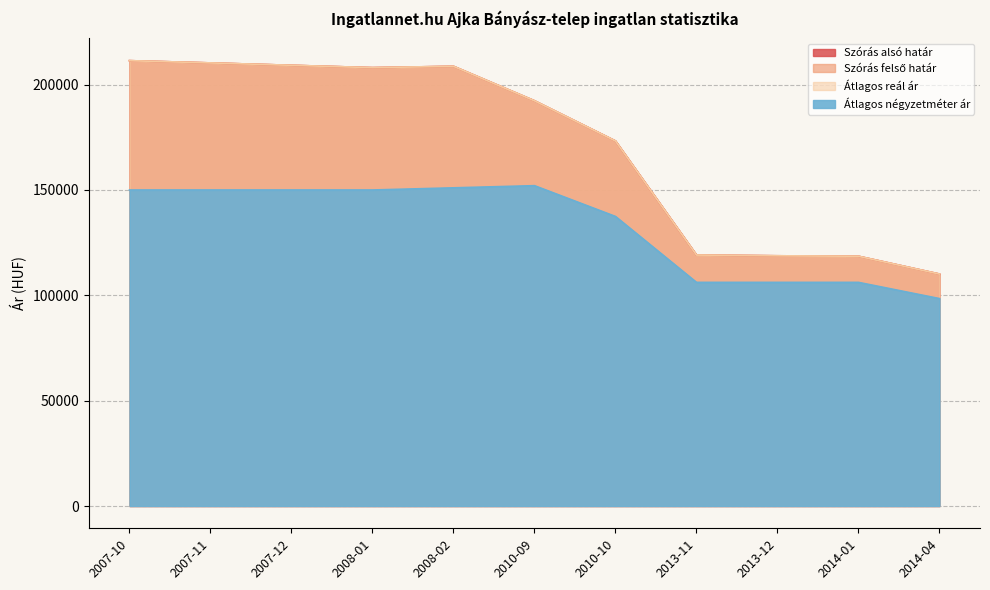

The Szórás felső határ series shows 112429 at 2007-10. True or false?

False